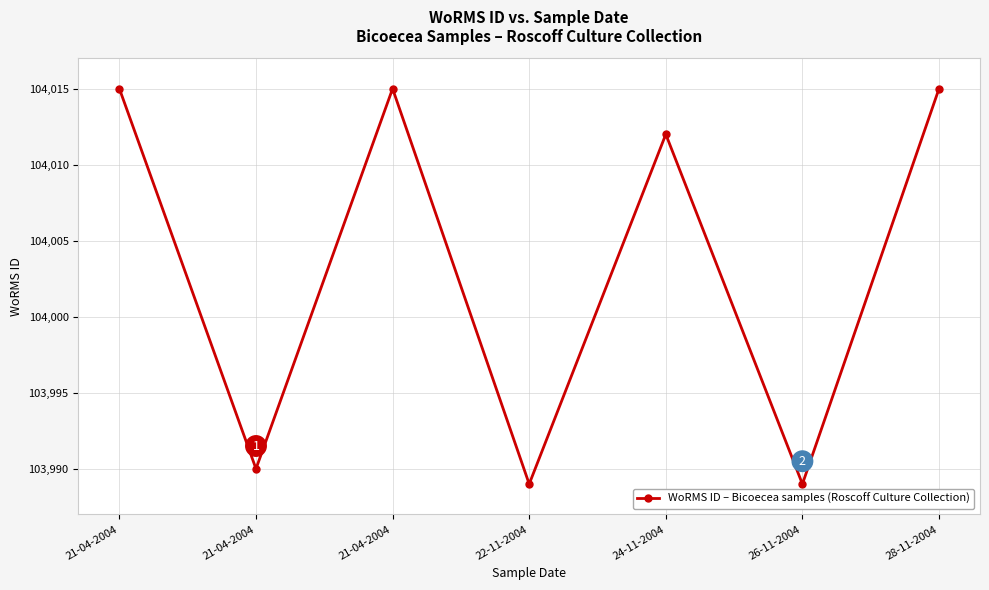

At which label is the value closest to 104002?

24-11-2004